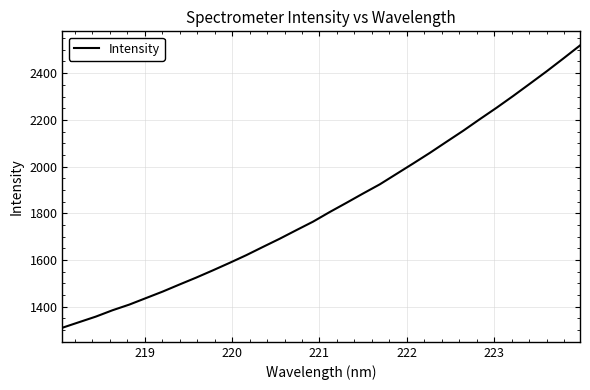

What is the maximum value shown in the chart?

2518.7